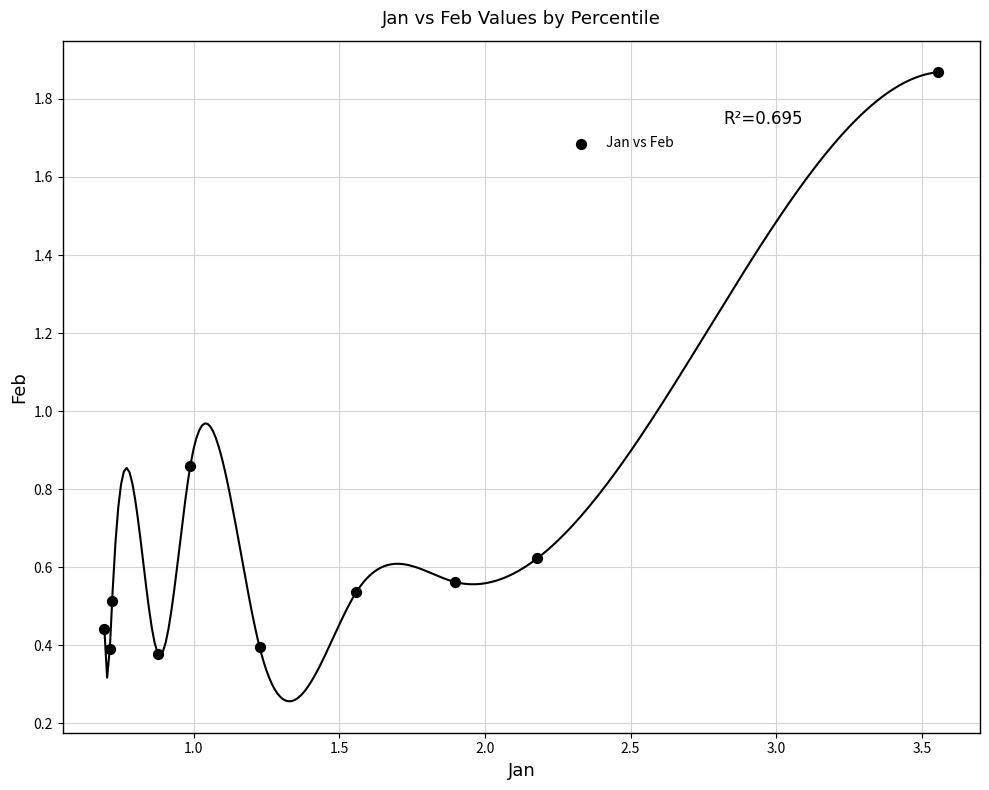

What is the range of X values (max minus min)?

2.9